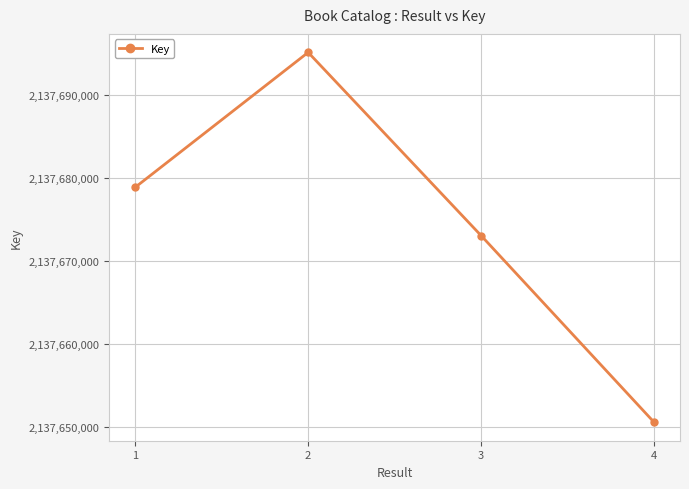

True or false: the data shows 617138965 at 1.

False